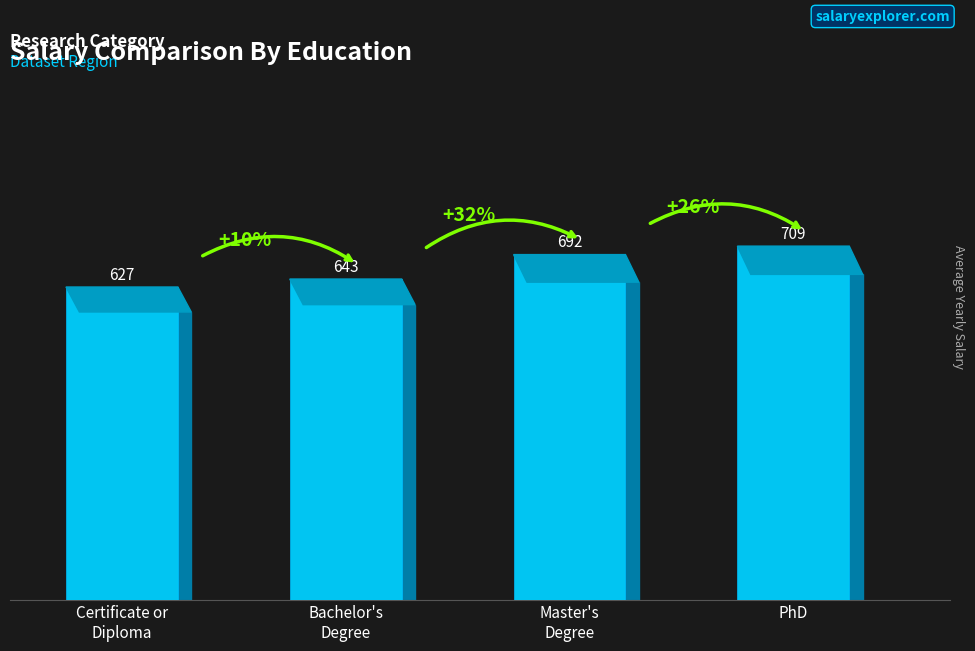

Count the values in the range 643 to 709.

3